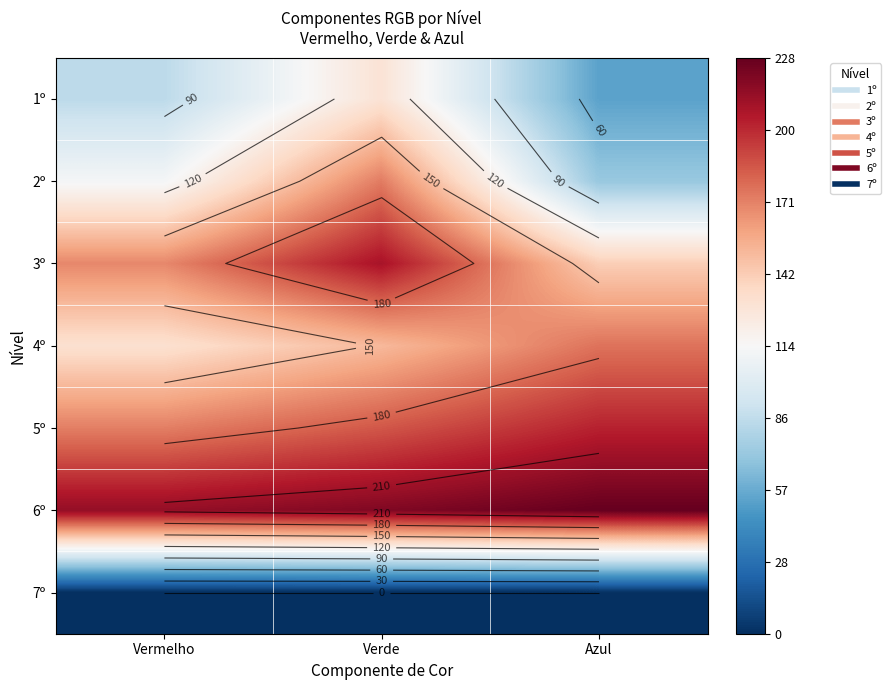

How many values in the 1º series are below 84?

1